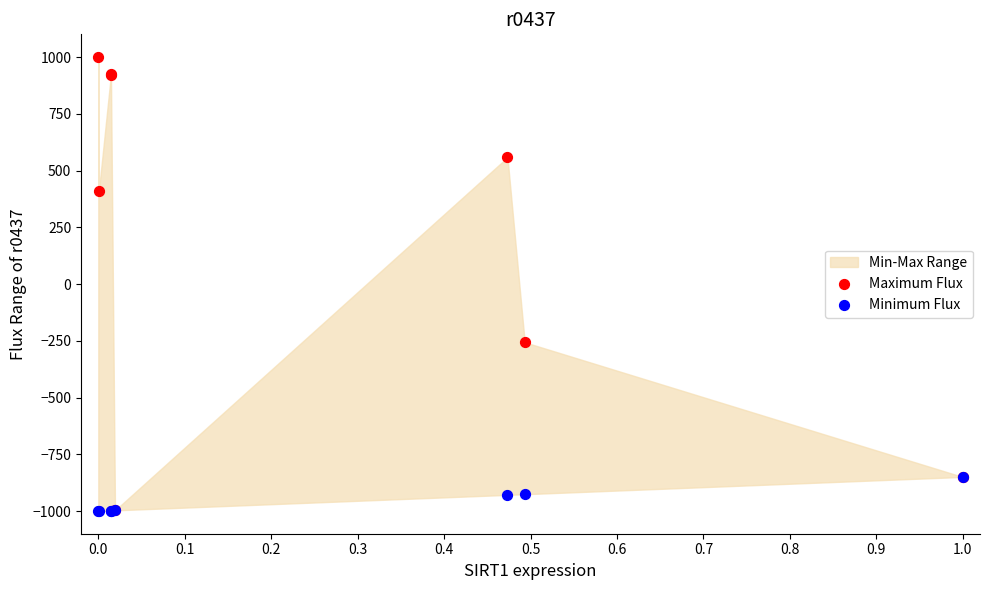

Which series has the widest spread of Y values?

Maximum Flux